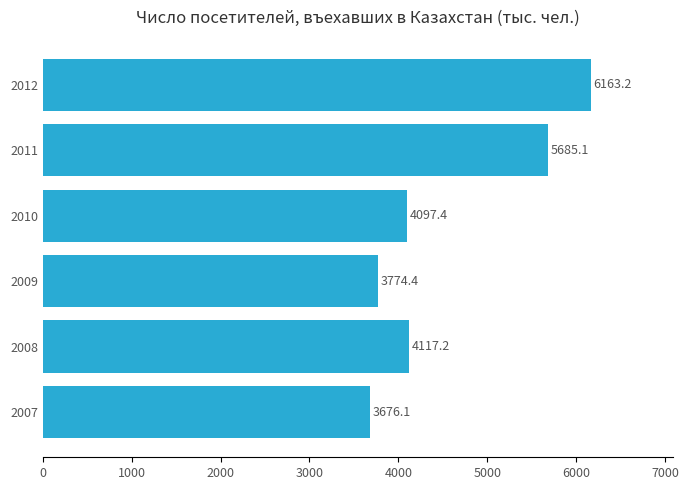

What is the minimum value shown in the chart?

3676.1